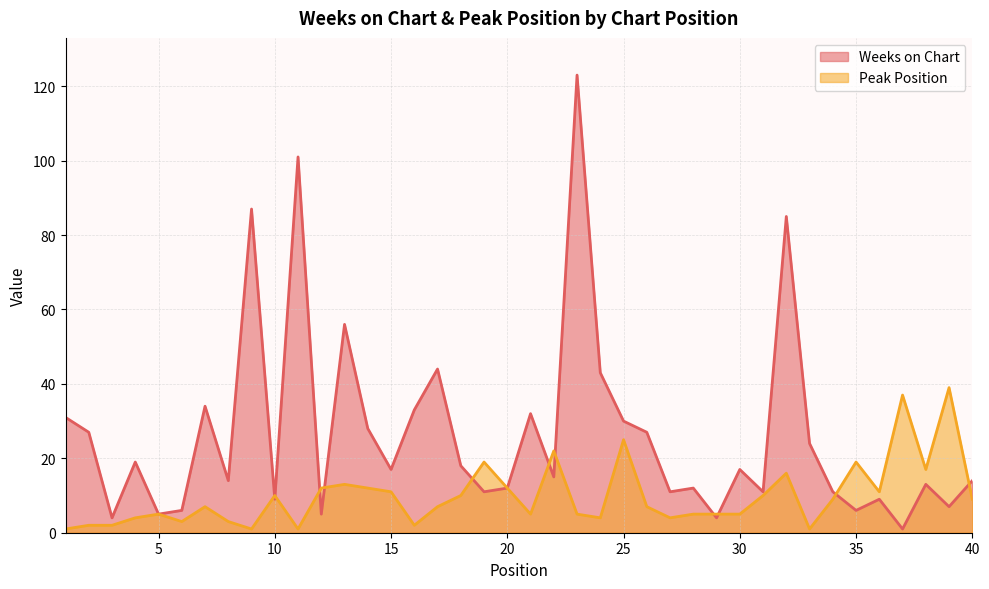

How many data points in Weeks on Chart are above 17?

18